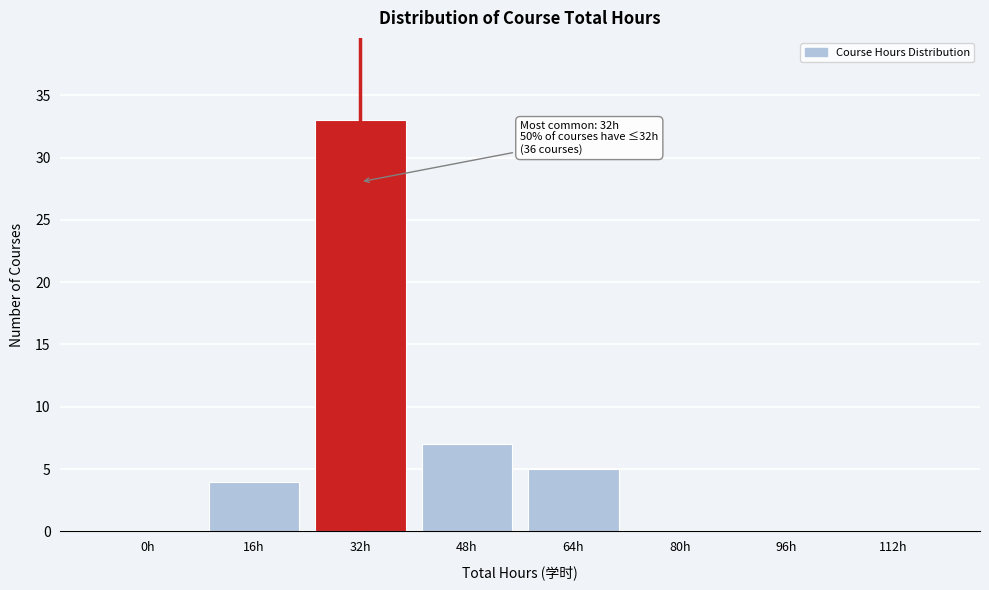

Reading left to right, extract all data points from this chart.

0h=0	16h=4	32h=33	48h=7	64h=5	80h=0	96h=0	112h=0